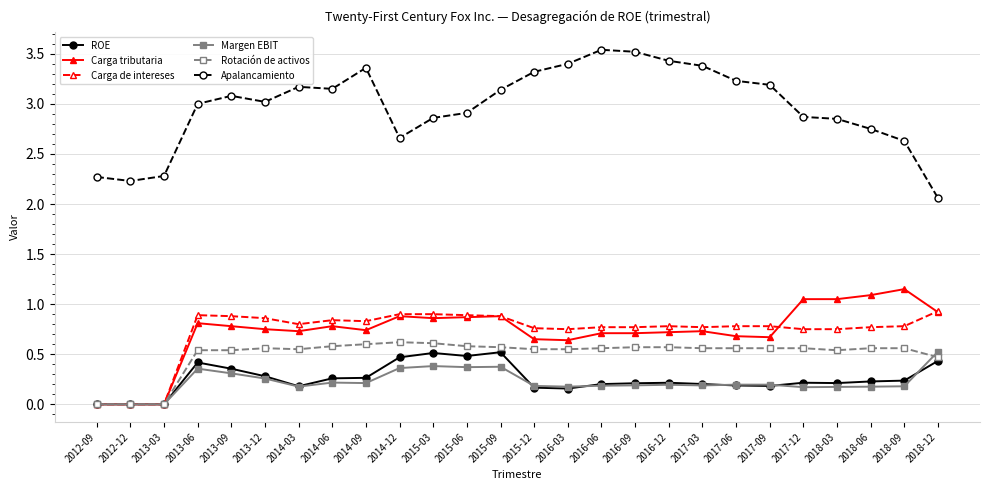

At how many categories does at least one series exceed 0?

26